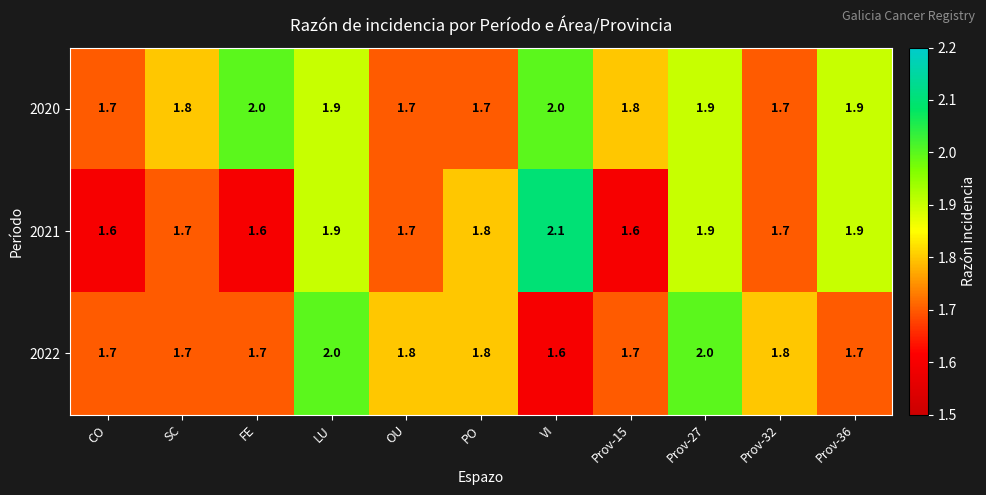

What is the spread (max minus min) of values at LU?

0.1